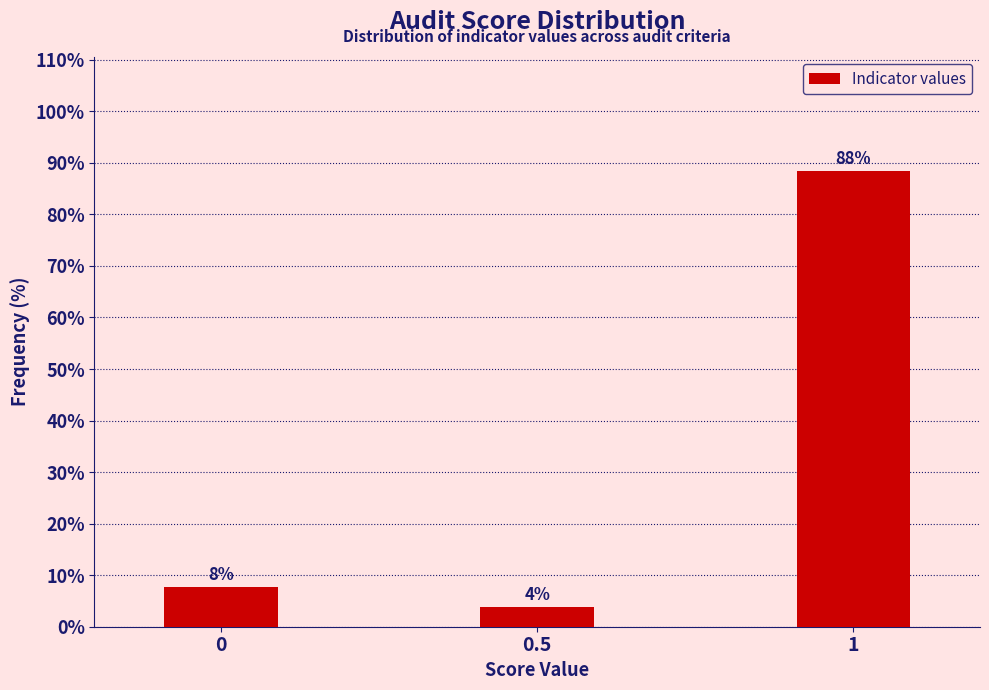

How many bars are there in total?

3